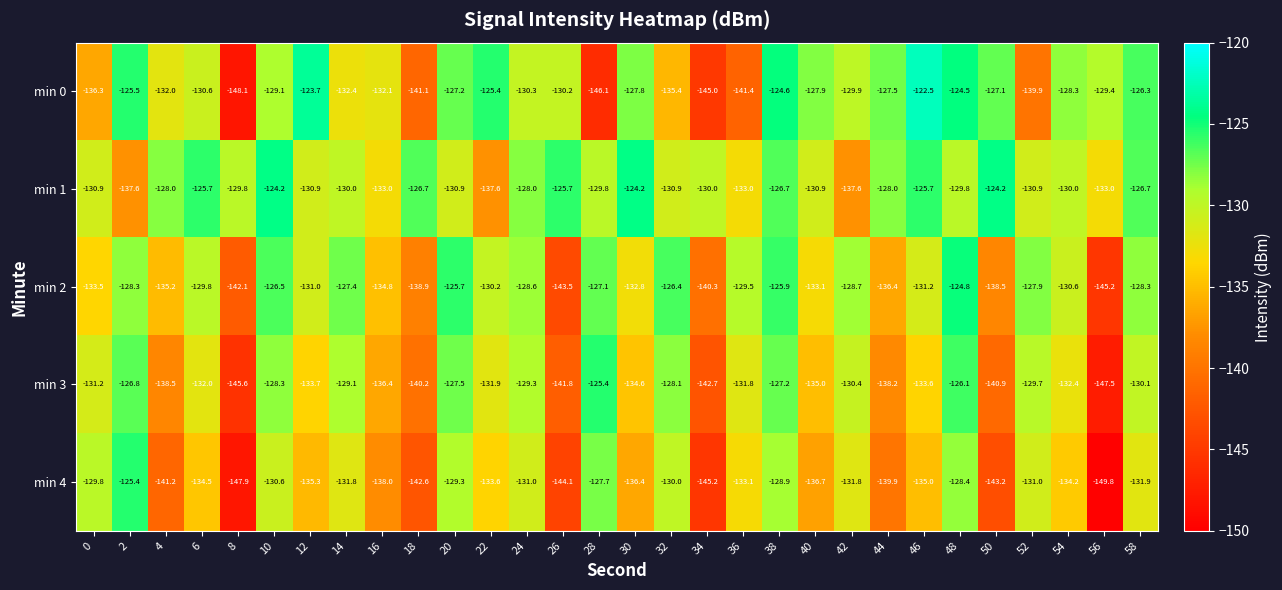

What is the approximate value of min 2 at 42?

-128.7